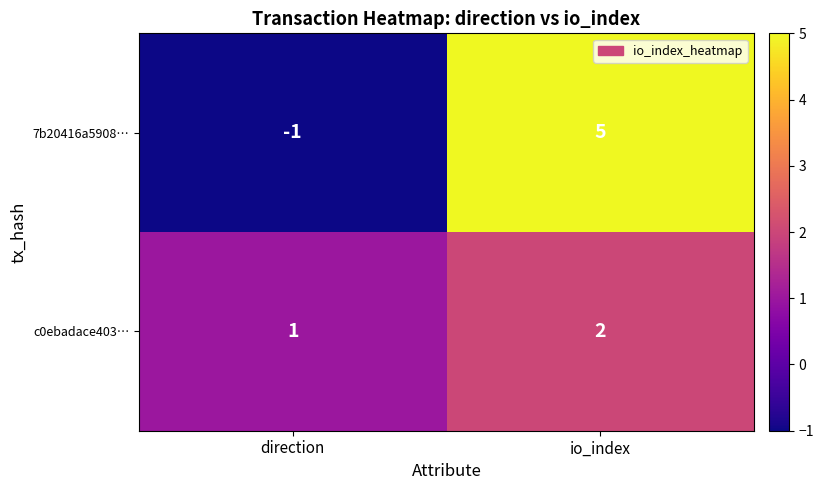

Which series has the largest total across all categories?

7b20416a5908…